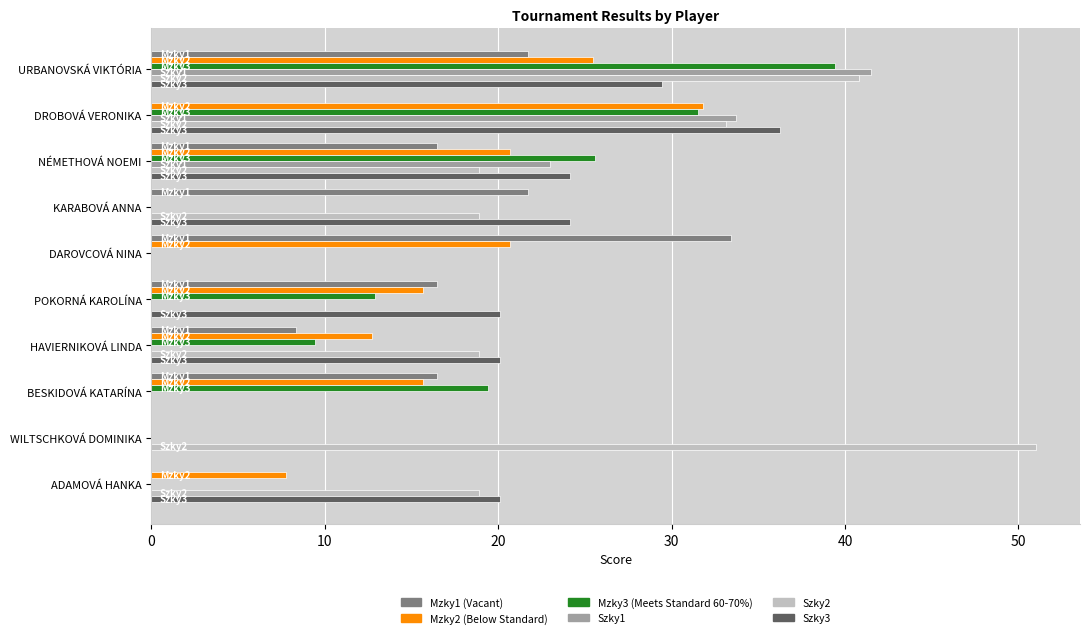

At which category is the sum across all series the highest?

URBANOVSKÁ VIKTÓRIA